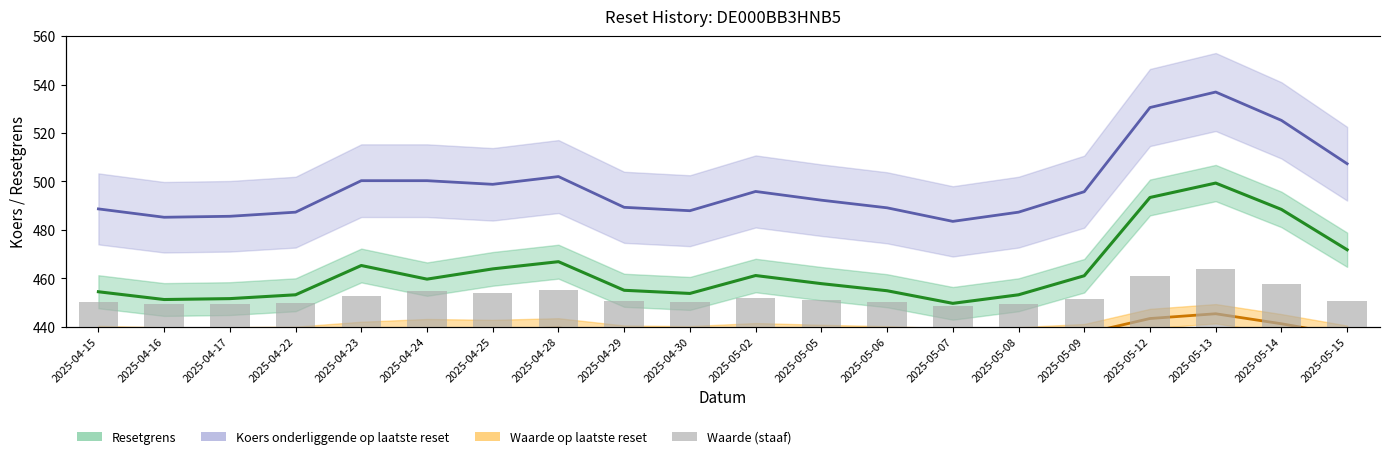

List the labels in order of value, smallest first.

2025-05-07, 2025-04-16, 2025-04-17, 2025-05-08, 2025-04-22, 2025-05-06, 2025-04-30, 2025-04-15, 2025-05-15, 2025-04-29, 2025-05-05, 2025-05-09, 2025-05-02, 2025-04-23, 2025-04-25, 2025-04-24, 2025-04-28, 2025-05-14, 2025-05-12, 2025-05-13